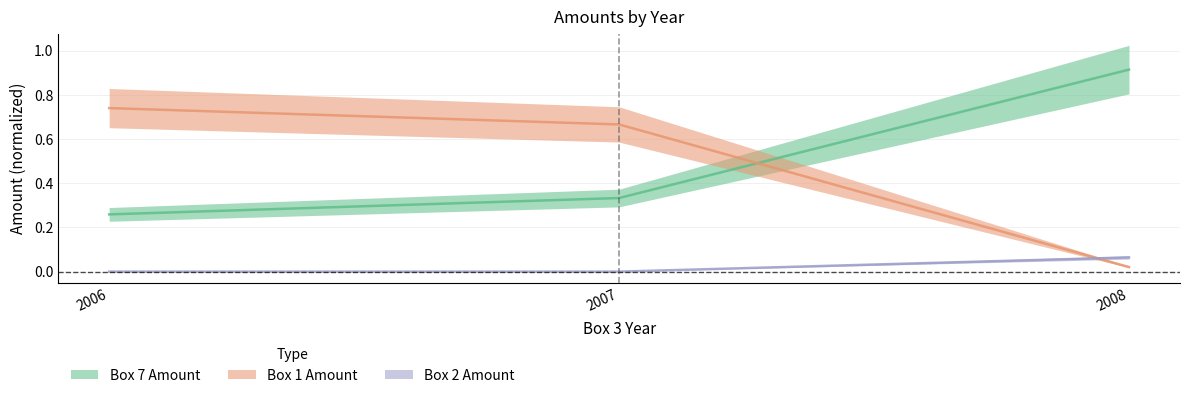

At how many categories does at least one series exceed 0?

3